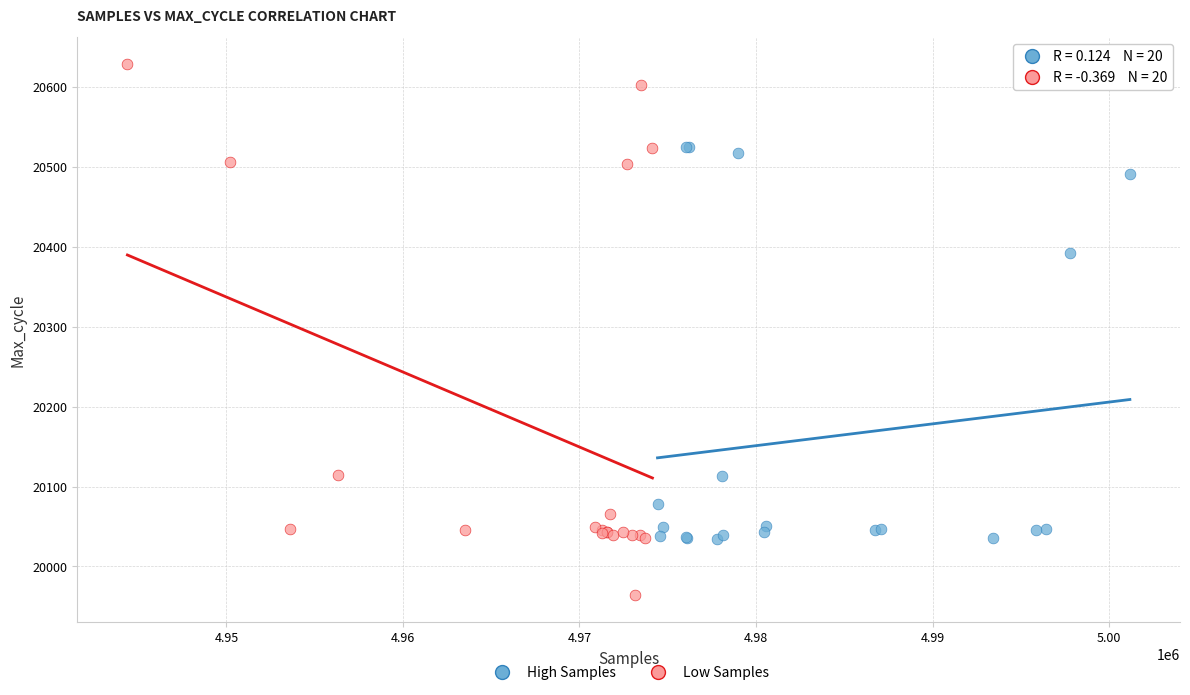

What are all the series names shown in the legend?

High Samples, Low Samples